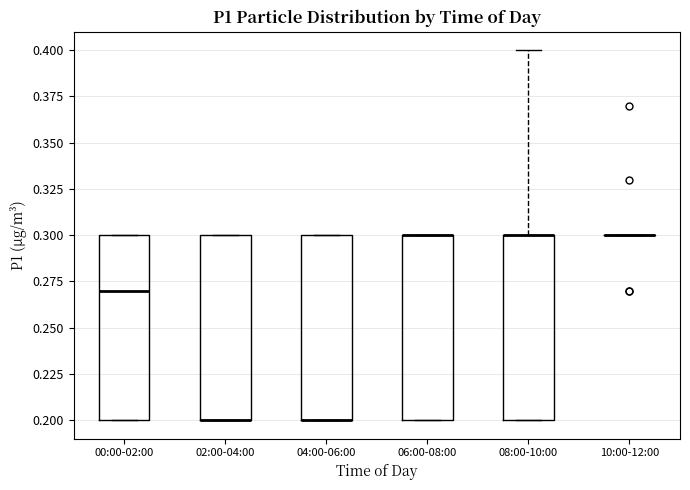

Reading left to right, read every box against the y-axis: the position of its median line, the range the box covers, and the ends of its whiskers. The values are not printed on the chart, so give them approximately, as read against the axis.

00:00-02:00: median 0.27, box 0.20 to 0.30, whiskers 0.20 to 0.30
02:00-04:00: median 0.20 (drawn on the box's lower edge), box 0.20 to 0.30, whiskers 0.20 to 0.30
04:00-06:00: median 0.20 (drawn on the box's lower edge), box 0.20 to 0.30, whiskers 0.20 to 0.30
06:00-08:00: median 0.30 (drawn on the box's upper edge), box 0.20 to 0.30, whiskers 0.20 to 0.30
08:00-10:00: median 0.30 (drawn on the box's upper edge), box 0.20 to 0.30, whiskers 0.20 to 0.40
10:00-12:00: box collapsed to a line at 0.30, whiskers 0.30 to 0.30